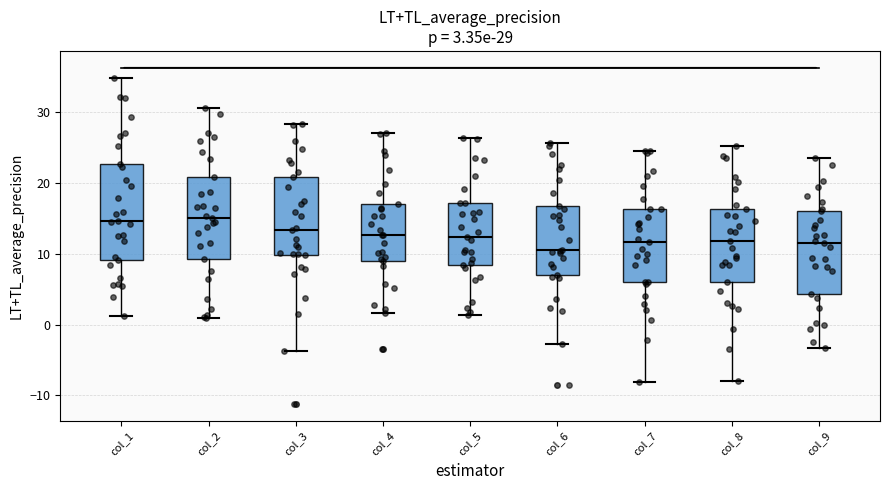

Comparing the boxes themselves (not the whiskers), which one is the tallest?

col_1